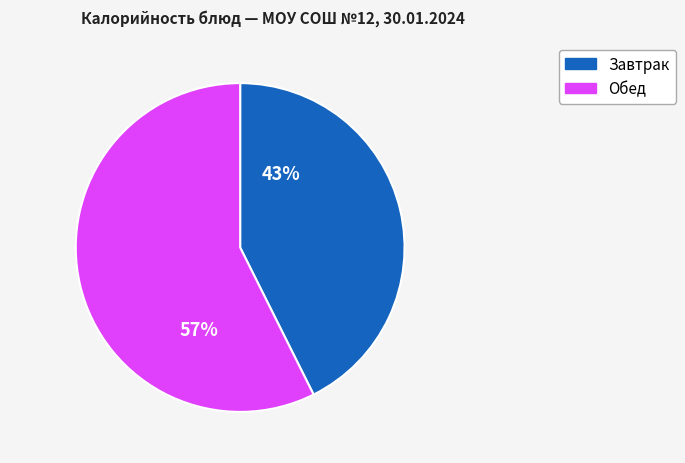

Is there a majority slice in this chart?

Yes